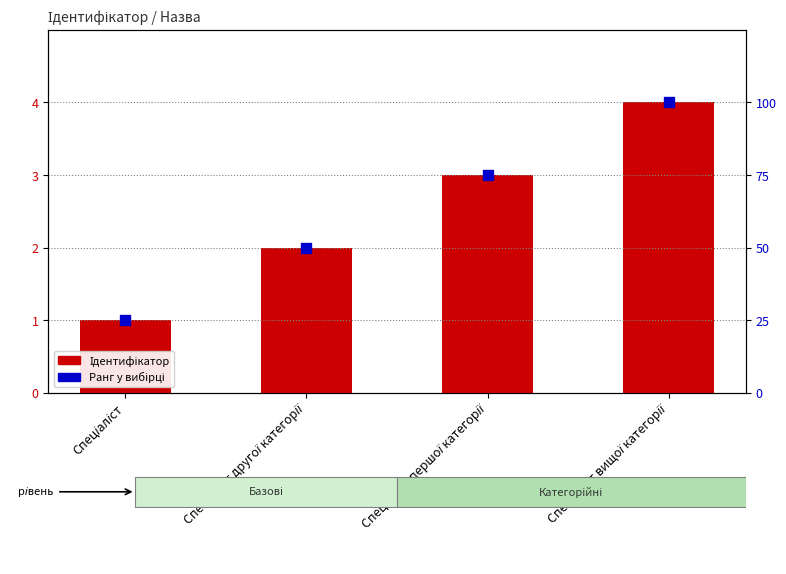

Is the value of Ідентифікатор at Спеціаліст першої категорії greater than the value of Ранг у вибірці at Спеціаліст другої категорії?

No